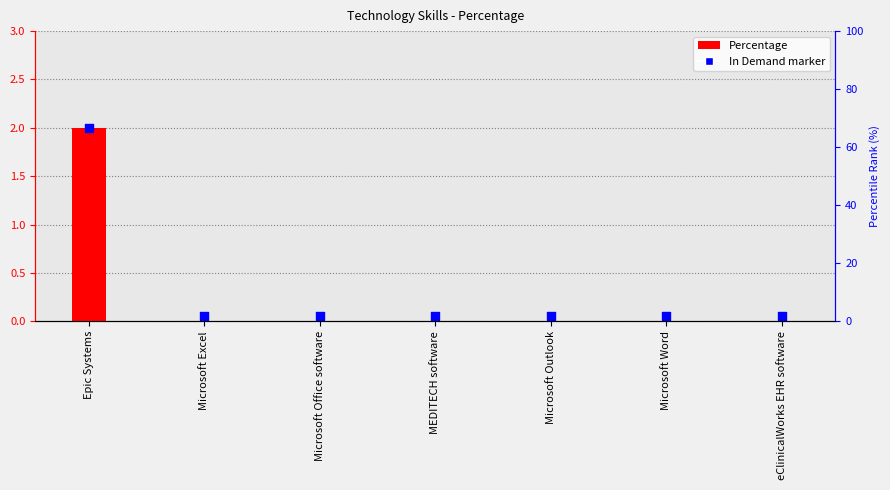

Which series reaches the minimum Y coordinate?

Percentage